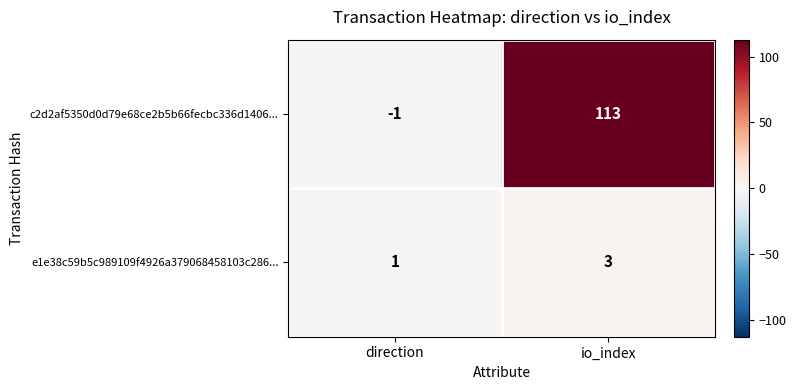

Reading left to right, extract all data points from this chart.

c2d2af5350d0d79e68ce2b5b66fecbc336d1406...: -1	113
e1e38c59b5c989109f4926a379068458103c286...: 1	3